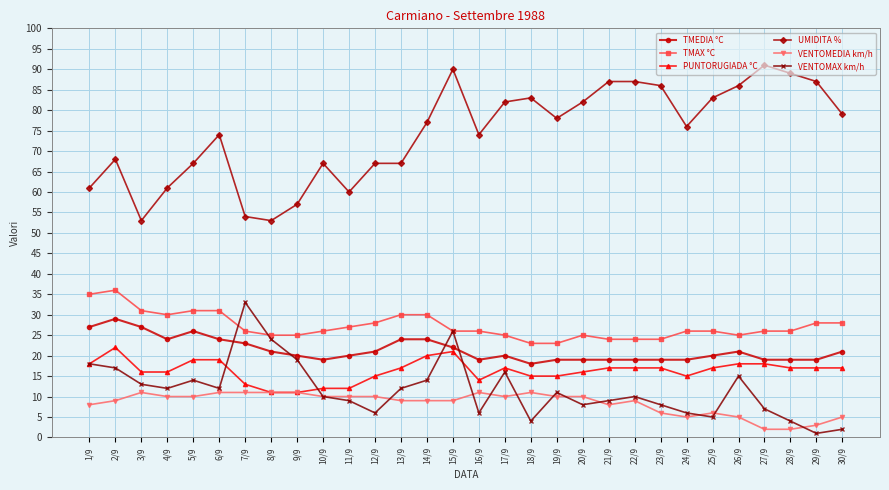

How many series are shown in this chart?

6